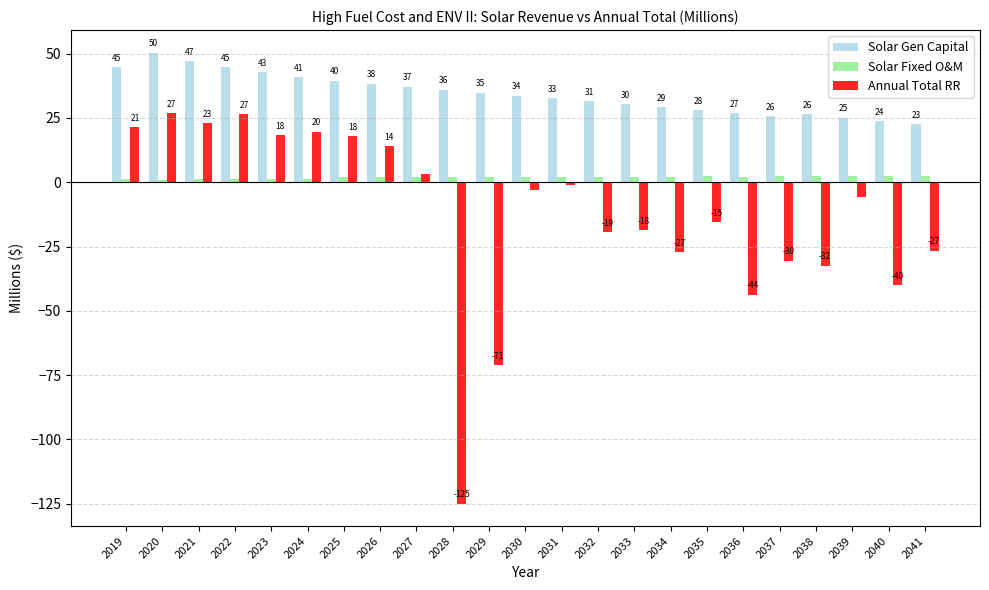

What is the value of the Solar Fixed O&M bar at the 17th from the left?

2.3